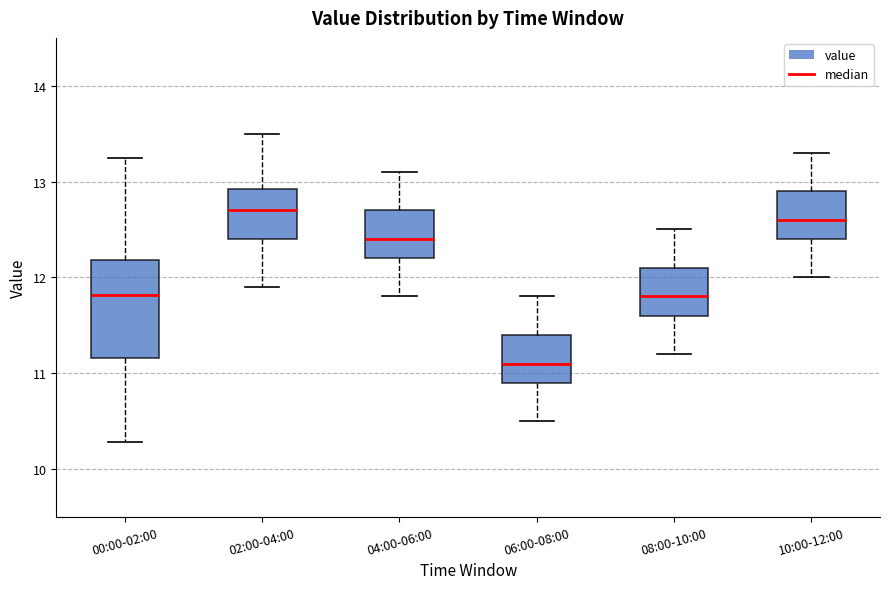

Reading left to right, transcribe this box plot: for each box, give where its median line is, the range the box spans, and where its two whiskers end, as read against the y-axis. The values are not printed on the chart, so give them approximately, as read against the axis.

00:00-02:00: median 11.8, box 11.2 to 12.2, whiskers 10.3 to 13.3
02:00-04:00: median 12.7, box 12.4 to 12.9, whiskers 11.9 to 13.5
04:00-06:00: median 12.4, box 12.2 to 12.7, whiskers 11.8 to 13.1
06:00-08:00: median 11.1, box 10.9 to 11.4, whiskers 10.5 to 11.8
08:00-10:00: median 11.8, box 11.6 to 12.1, whiskers 11.2 to 12.5
10:00-12:00: median 12.6, box 12.4 to 12.9, whiskers 12.0 to 13.3